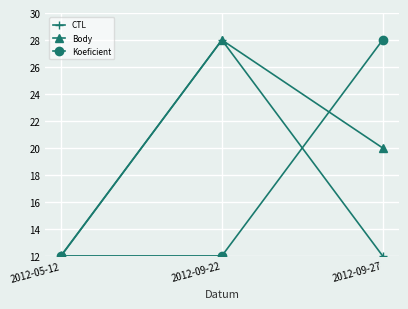

What is the value of the Koeficient point at the 3rd from the left?

28.0